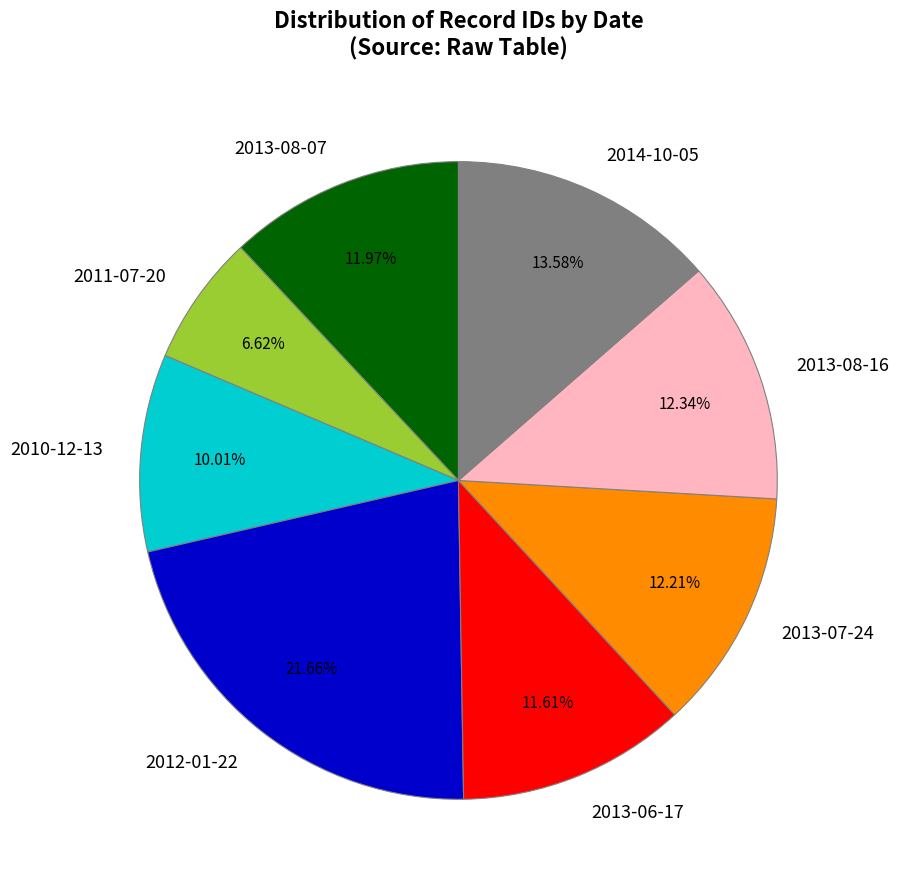

To the nearest percent, what portion does 2013-08-07 represent?

12%